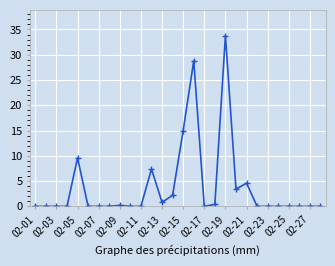

What is the difference between the second highest and minimum values?

28.8